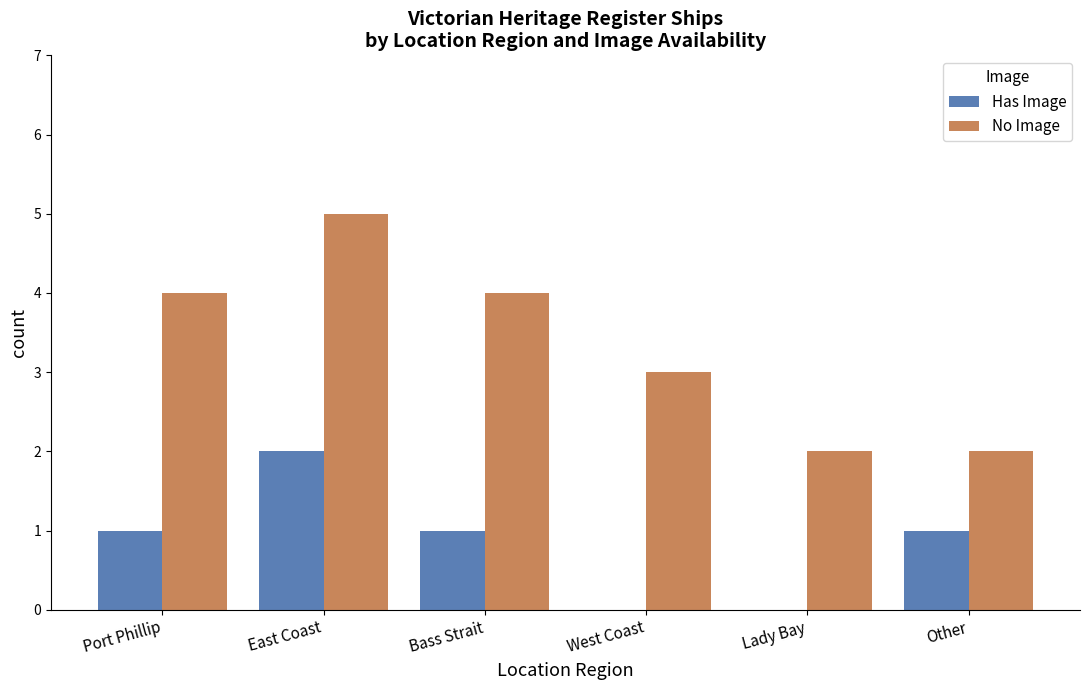

Which series has the largest range (max minus min)?

No Image